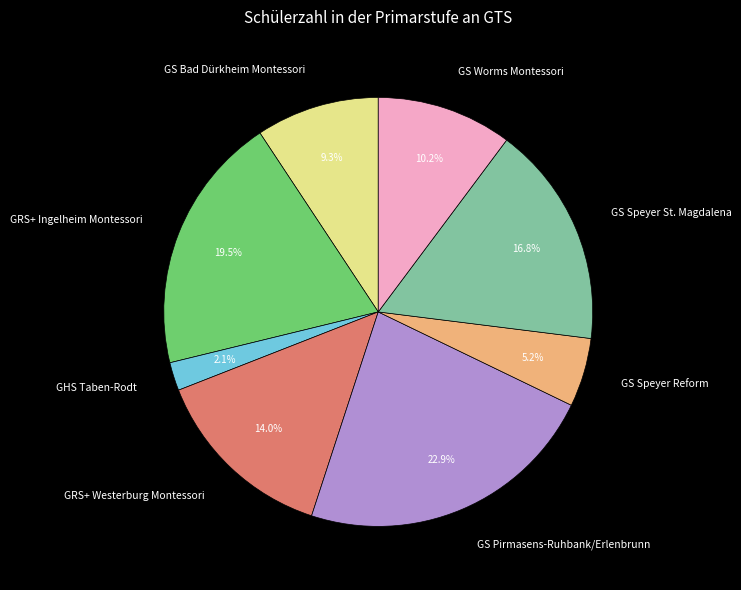

What is the ratio of the value at GS Speyer St. Magdalena to the value at GRS+ Ingelheim Montessori?

0.9